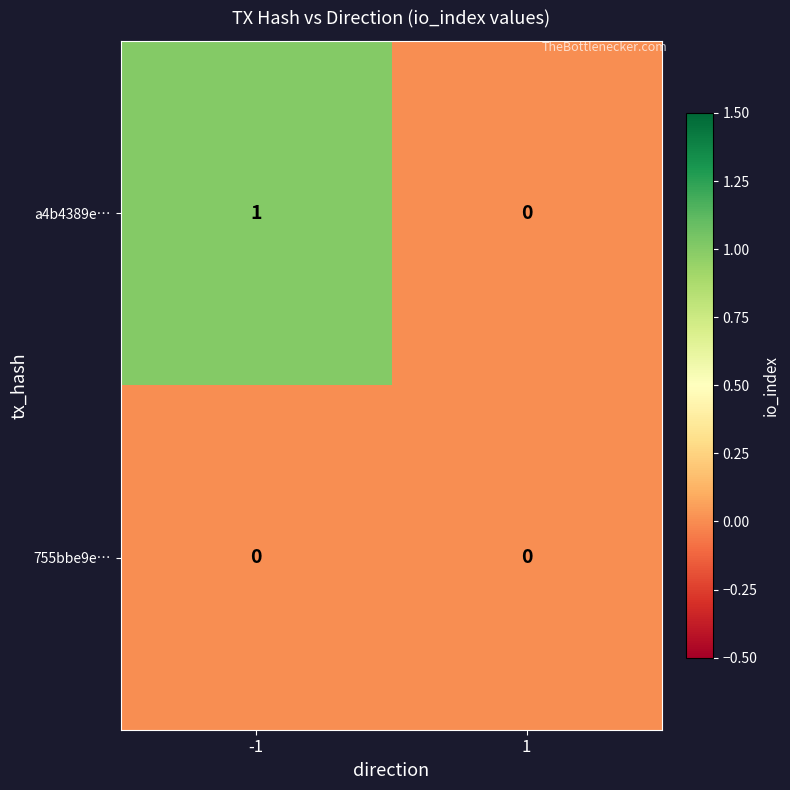

Rank the series by their maximum value, from lowest to highest.

755bbe9e…, a4b4389e…